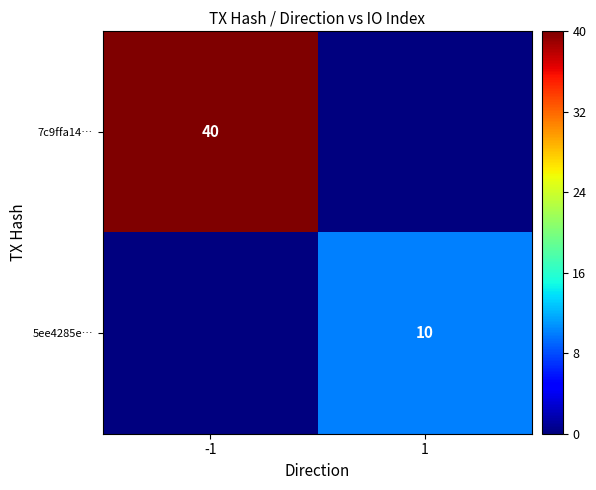

The 7c9ffa14… series shows 40 at -1. True or false?

True